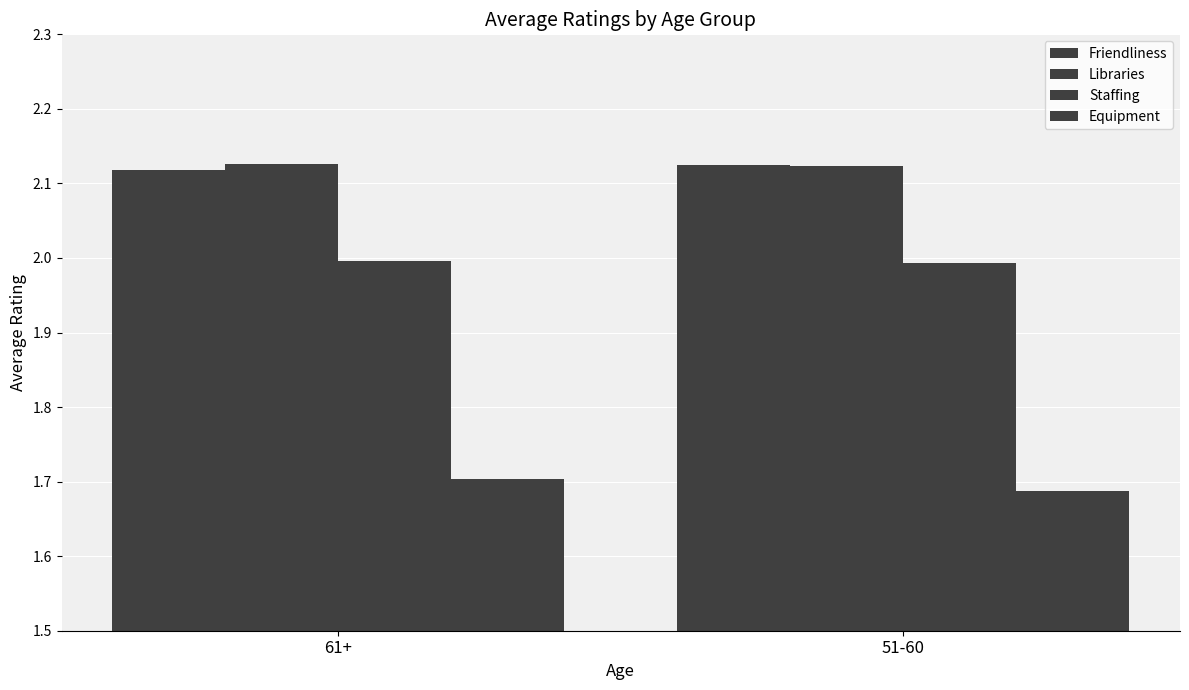

How many bars are there in total?

8